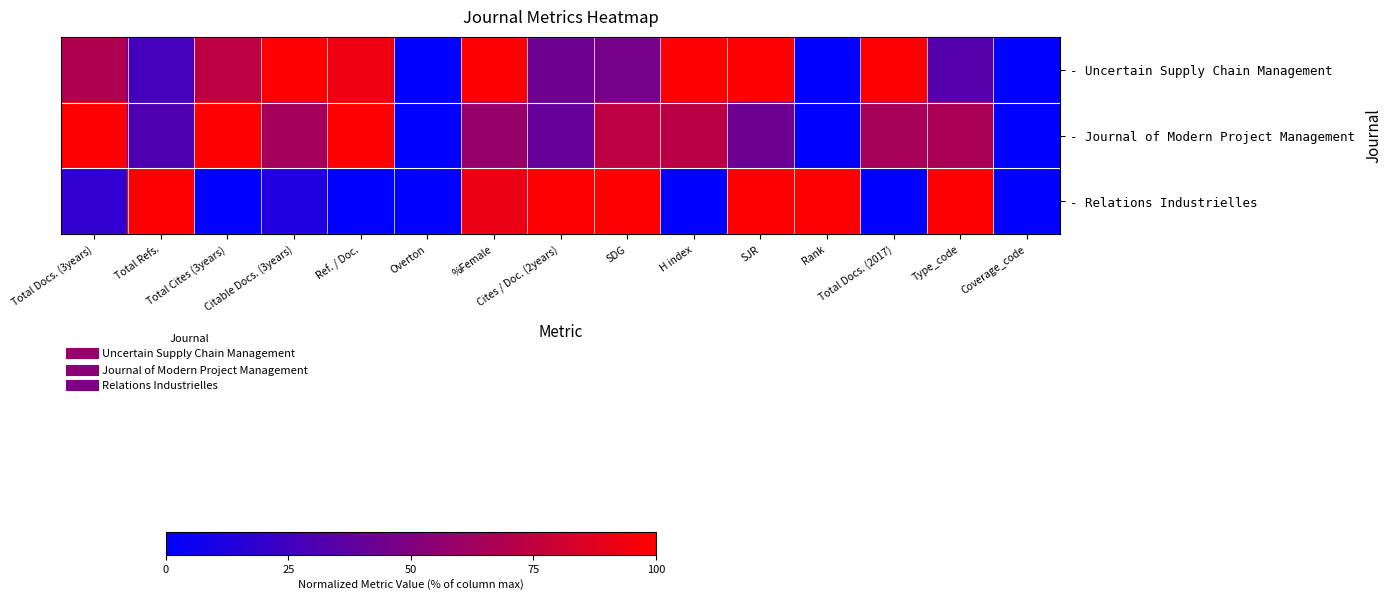

Which series has the largest total across all categories?

- Uncertain Supply Chain Management